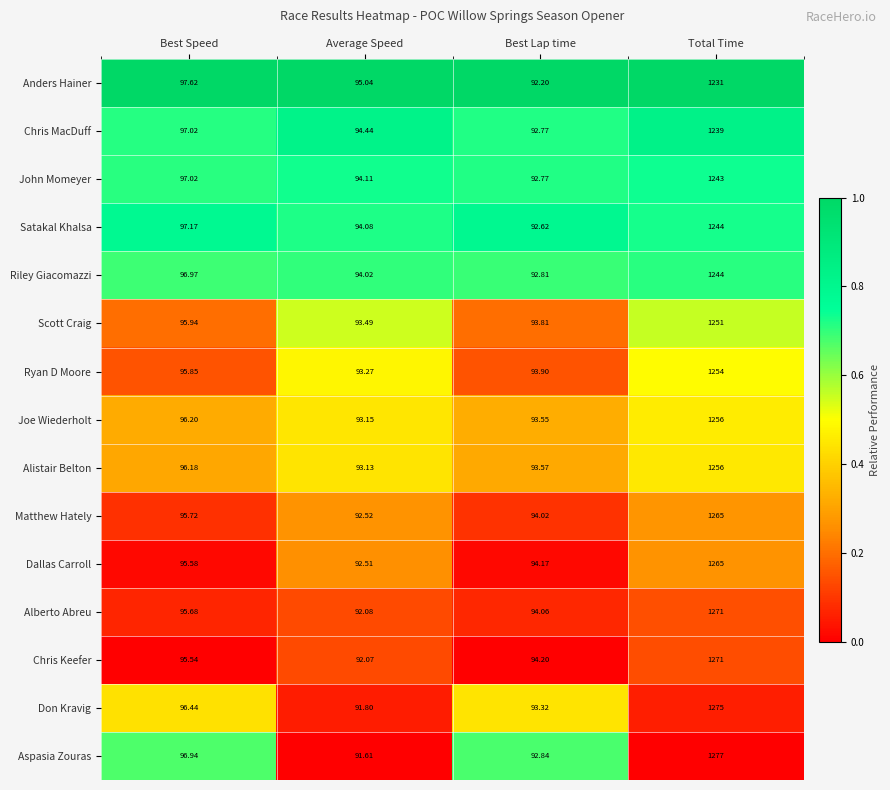

At which category is the sum across all series the highest?

Total Time